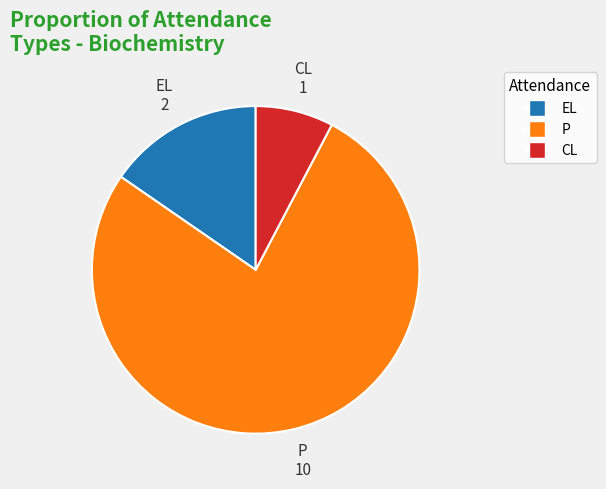

Does any single category account for the majority?

Yes